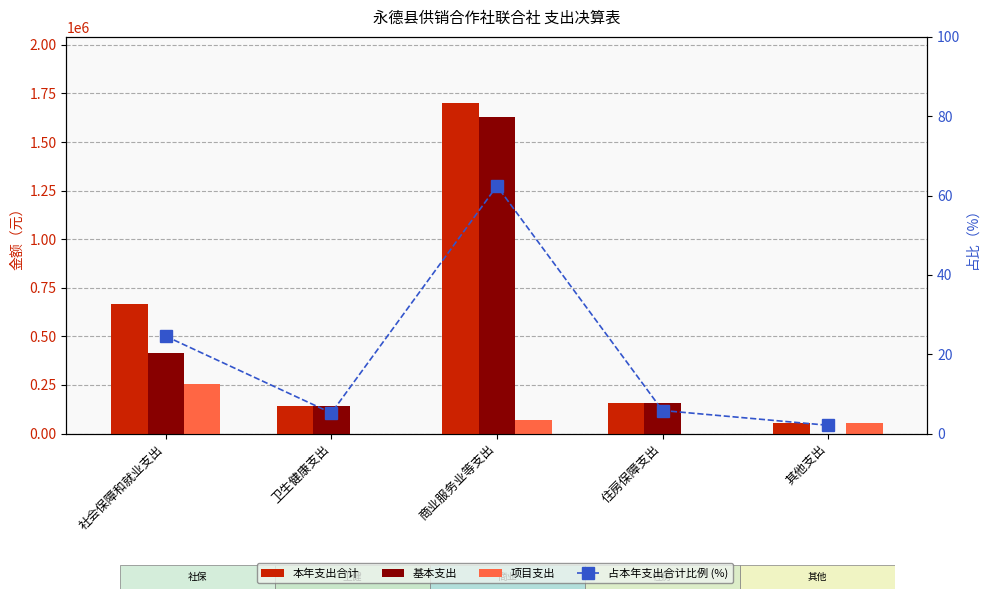

Read the 本年支出合计 value at 卫生健康支出.

141271.8